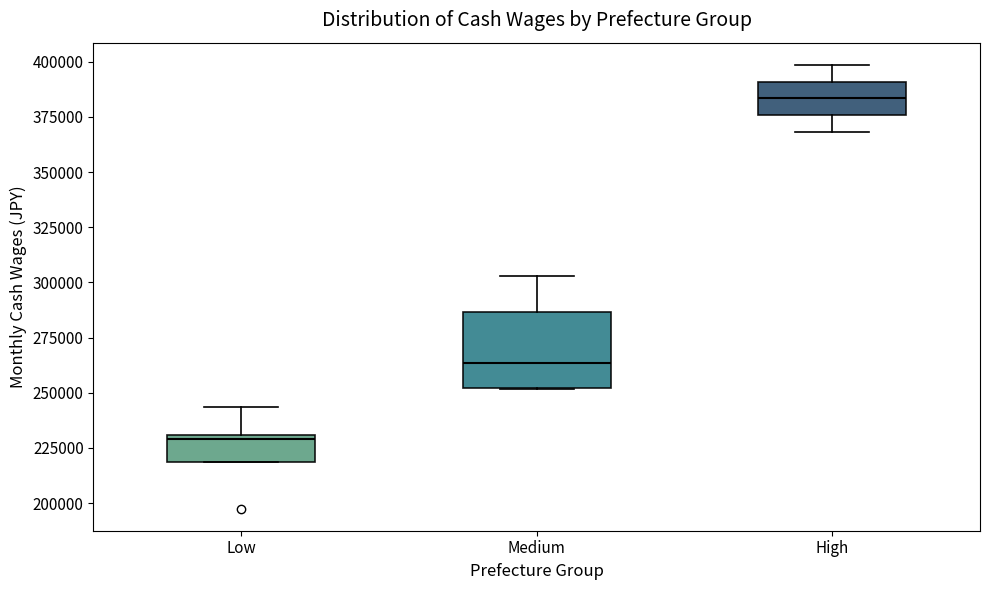

Reading left to right, transcribe this box plot: for each box, give where its median line is, the range the box spans, and where its two whiskers end, as read against the y-axis. The values are not printed on the chart, so give them approximately, as read against the axis.

Low: median 230000, box 220000 to 230000, whiskers 220000 to 245000
Medium: median 265000, box 250000 to 285000, whiskers 250000 to 305000
High: median 385000, box 375000 to 390000, whiskers 370000 to 400000